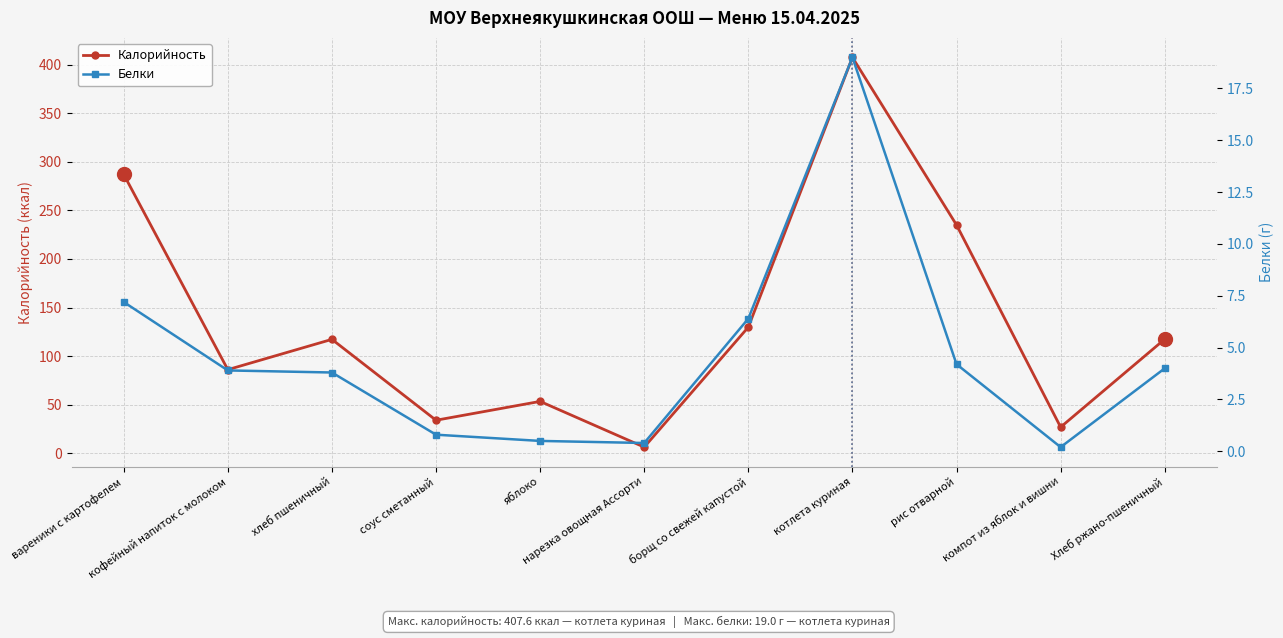

What is the label of the 2nd point from the right?

компот из яблок и вишни